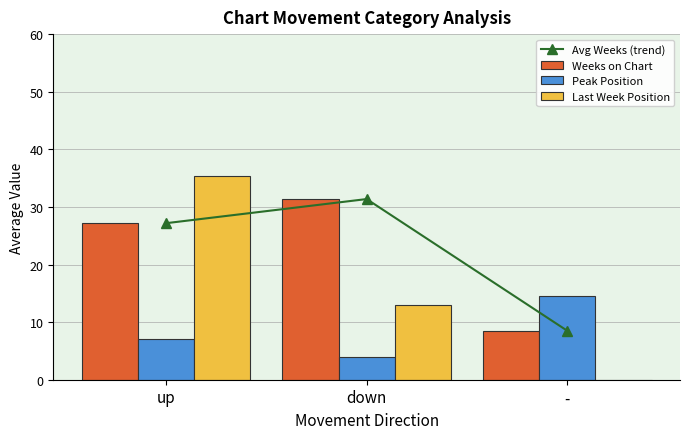

What is the label of the 3rd bar from the right?

up